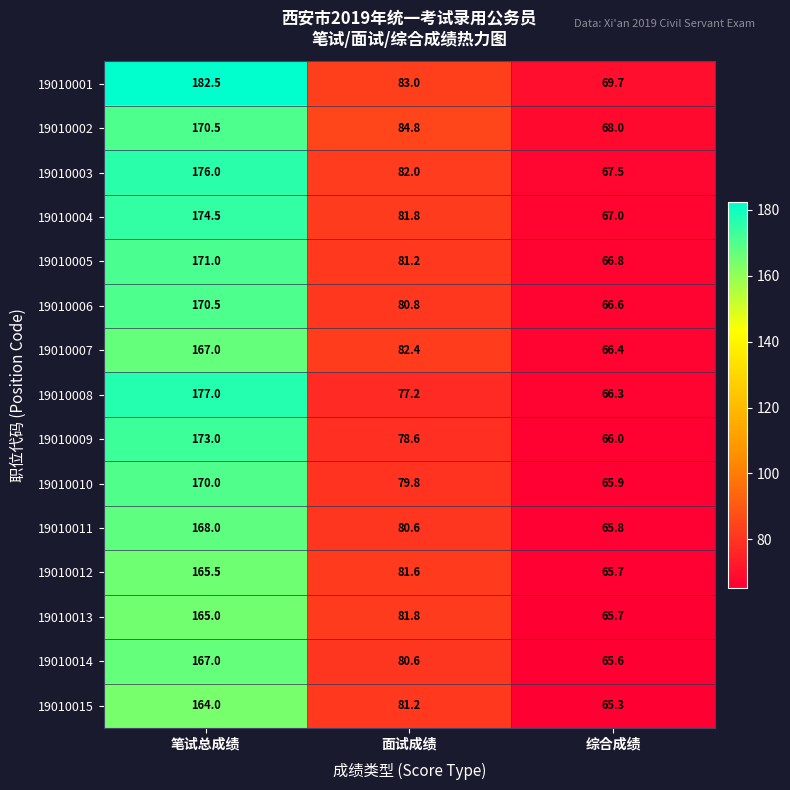

Where is 19010011 nearest to the value 116?

面试成绩